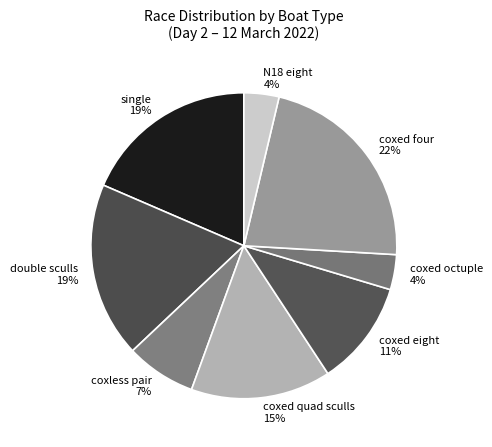

Do single and double sculls together represent more than half of the pie?

No